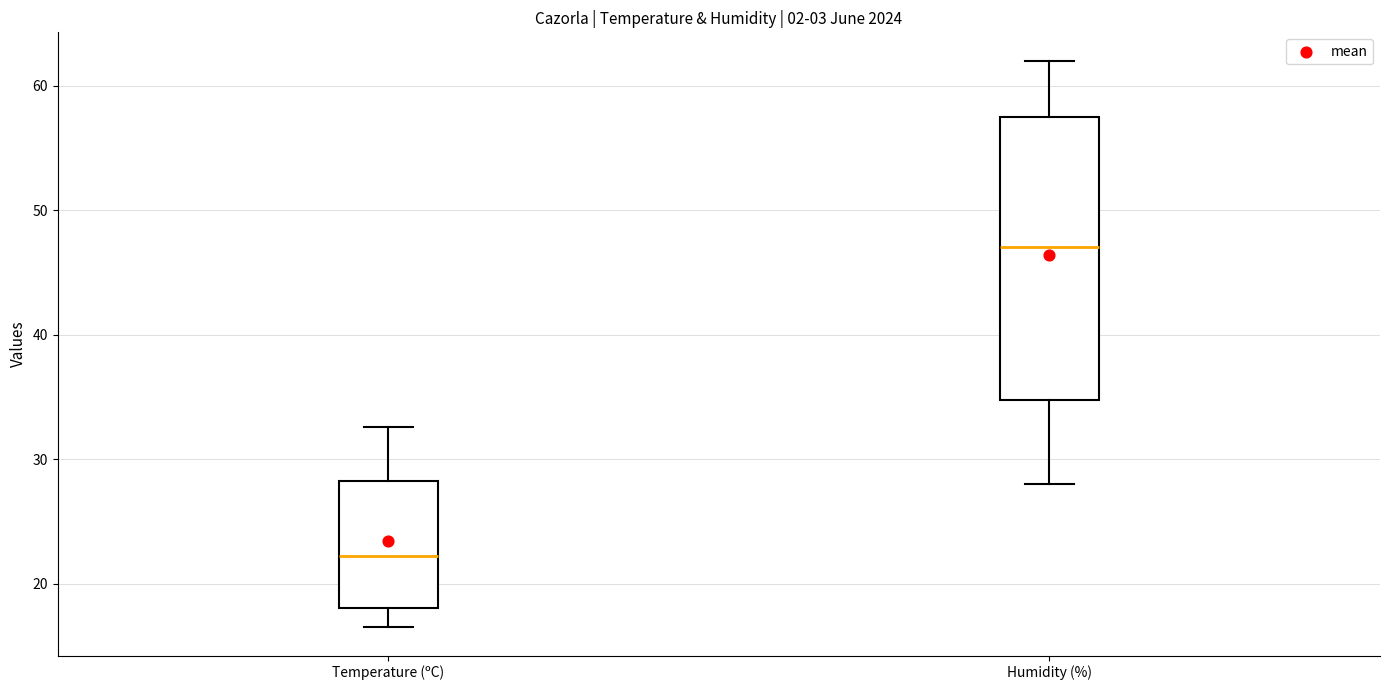

Which box has the highest median line?

Humidity (%)